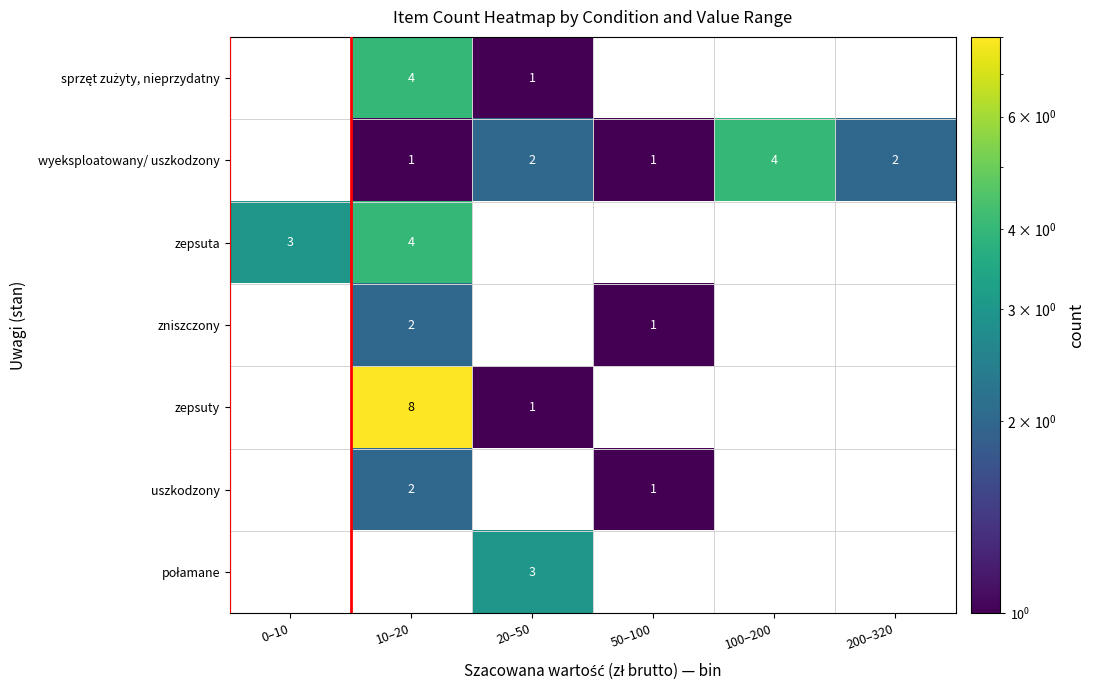

True or false: zepsuta has a value of 4 at 10–20.

True